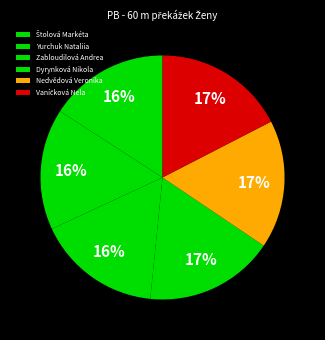

To the nearest percent, what is the average slice percentage?

17%